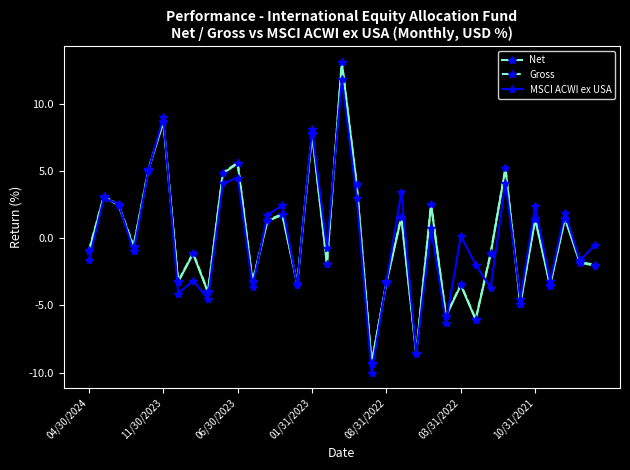

How many categories are shown in the chart?

35